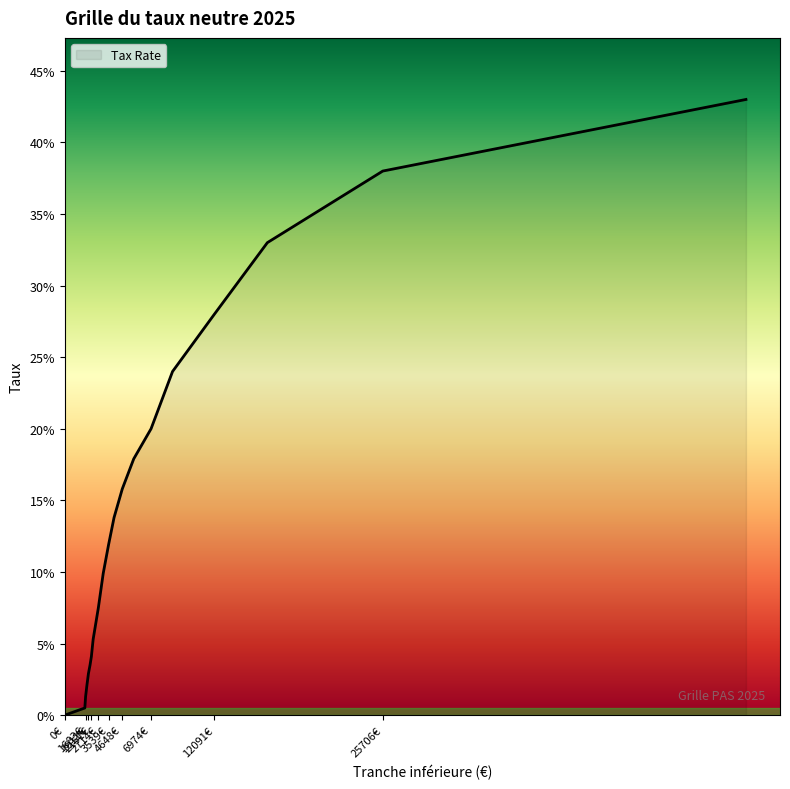

What is the difference between the maximum and minimum values?

0.4